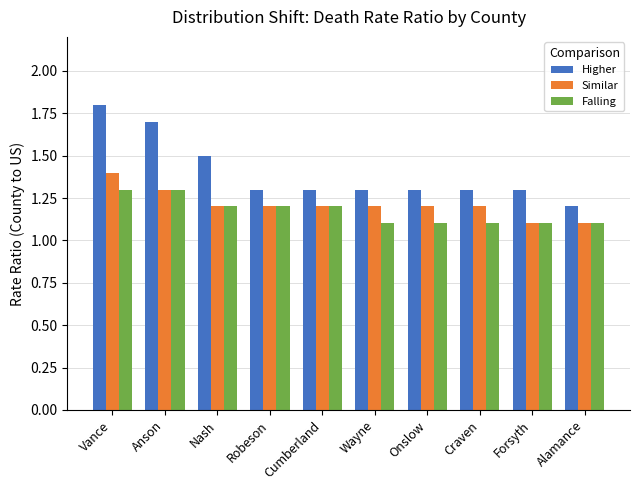

What is the value of the Falling bar at the 10th from the left?

1.1